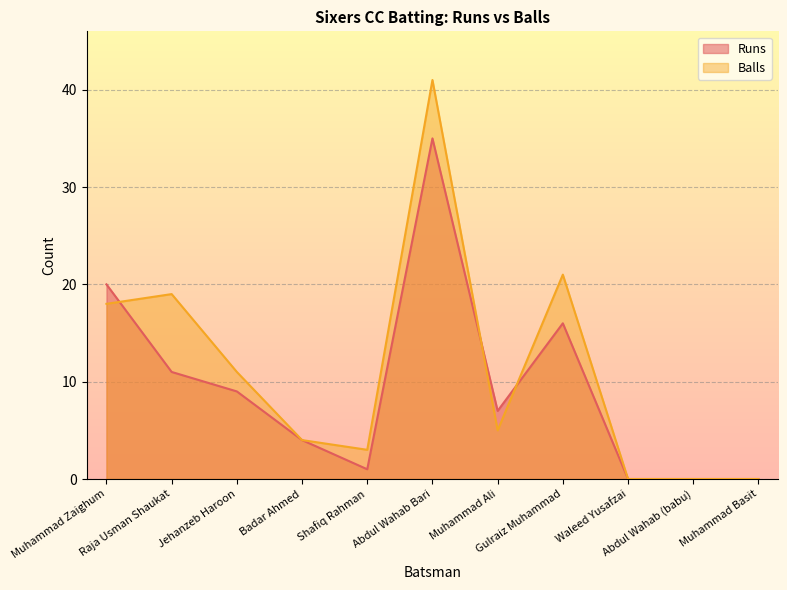

At Abdul Wahab (babu), list the series in order from smallest to largest.

Runs, Balls